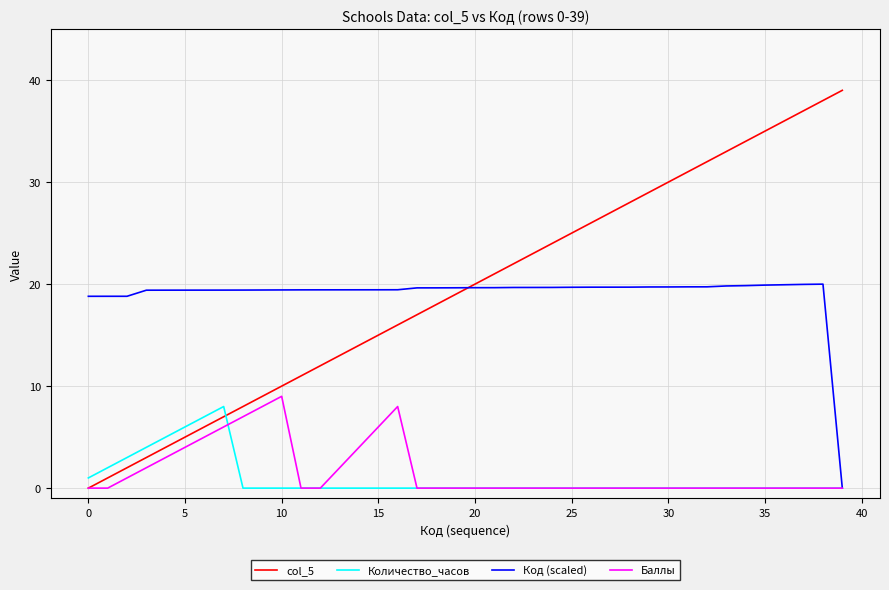

Which series has the largest range (max minus min)?

col_5